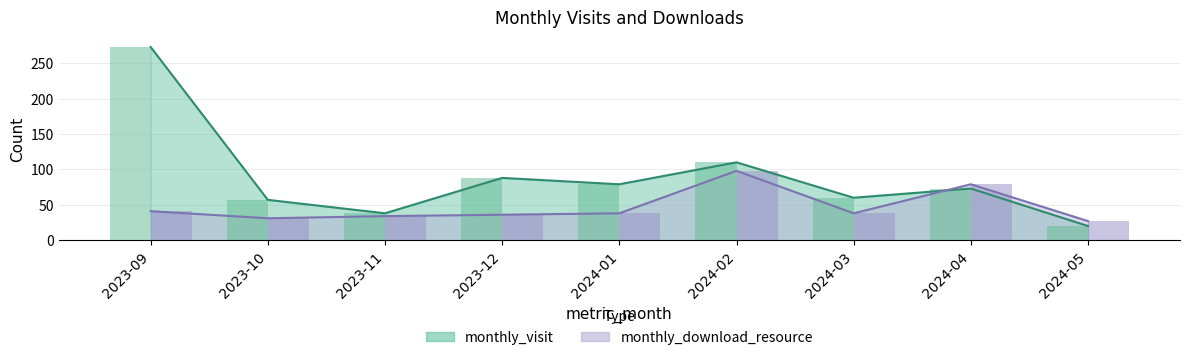

What is the sum of all monthly_download_resource values?

422